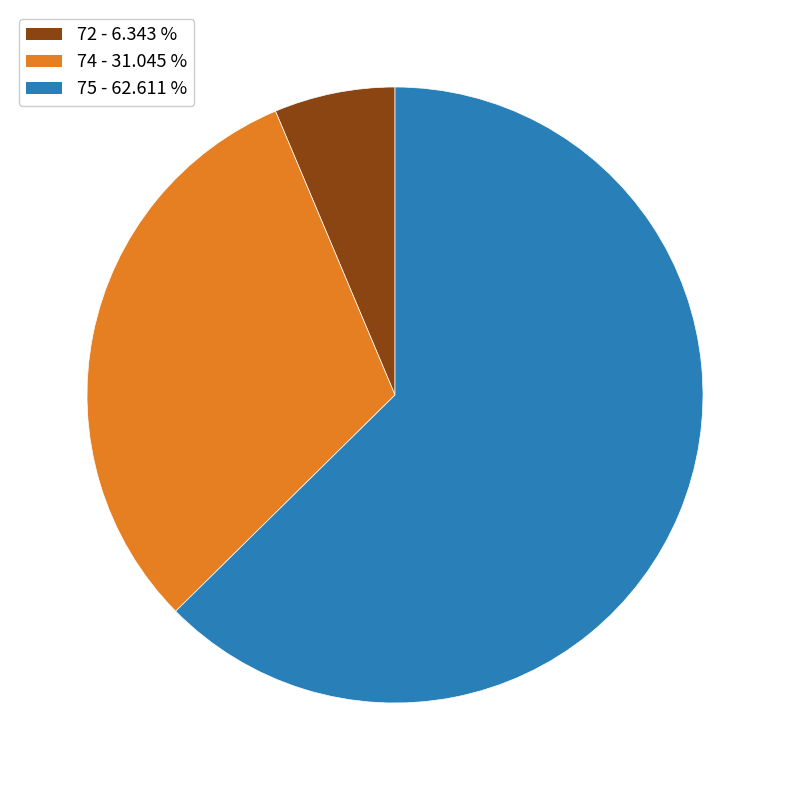

Does any single category account for the majority?

Yes